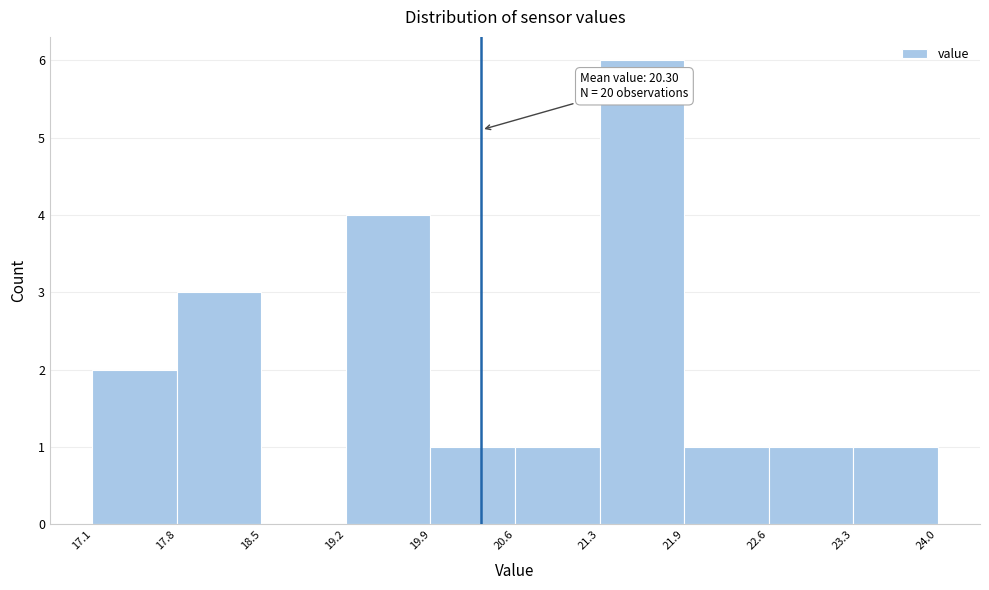

Over which range of the x-axis is the bar tallest?

21.3 to 21.9